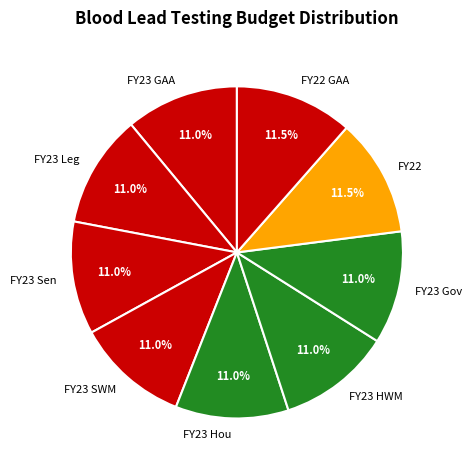

Does FY23 SWM represent more than half of the total?

No